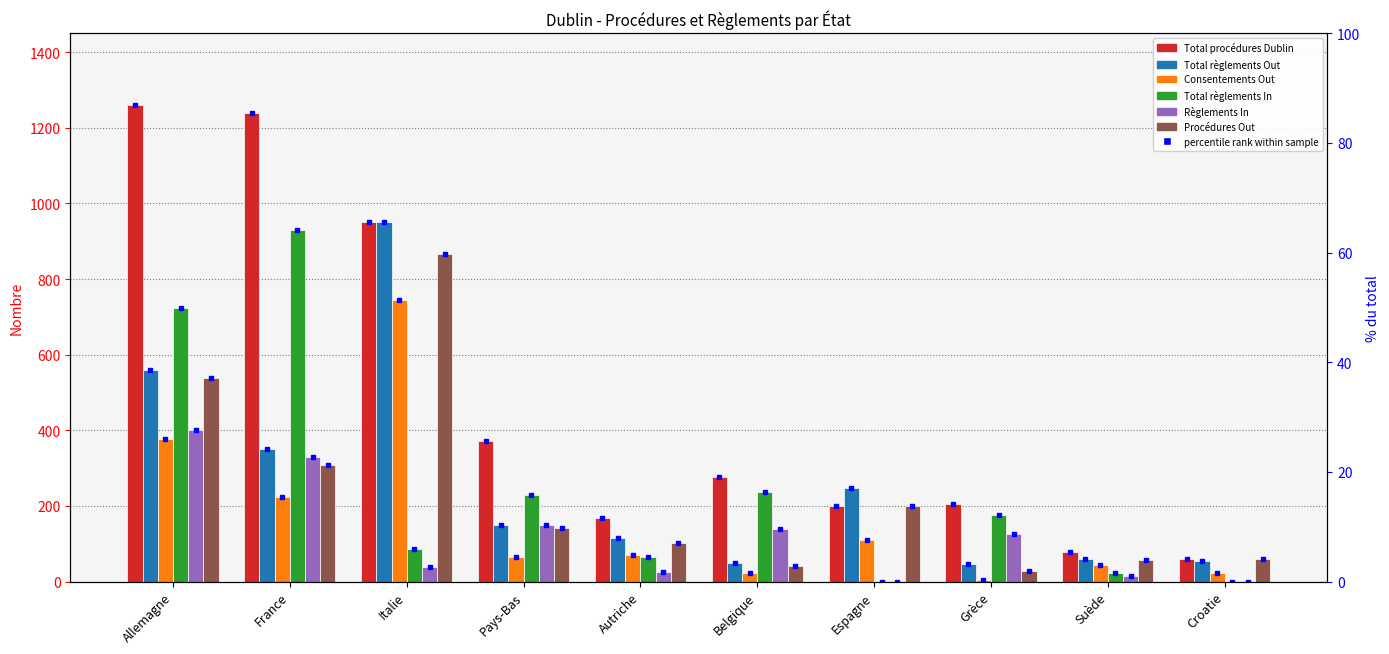

How many values in the Règlements In series exceed 126?

4